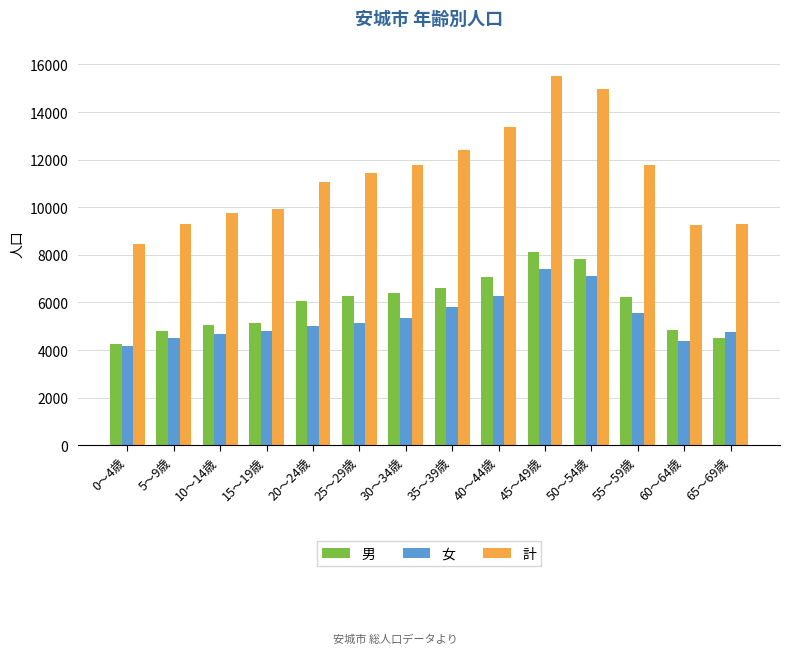

What is the value of the 計 bar at the 5th from the left?

11046